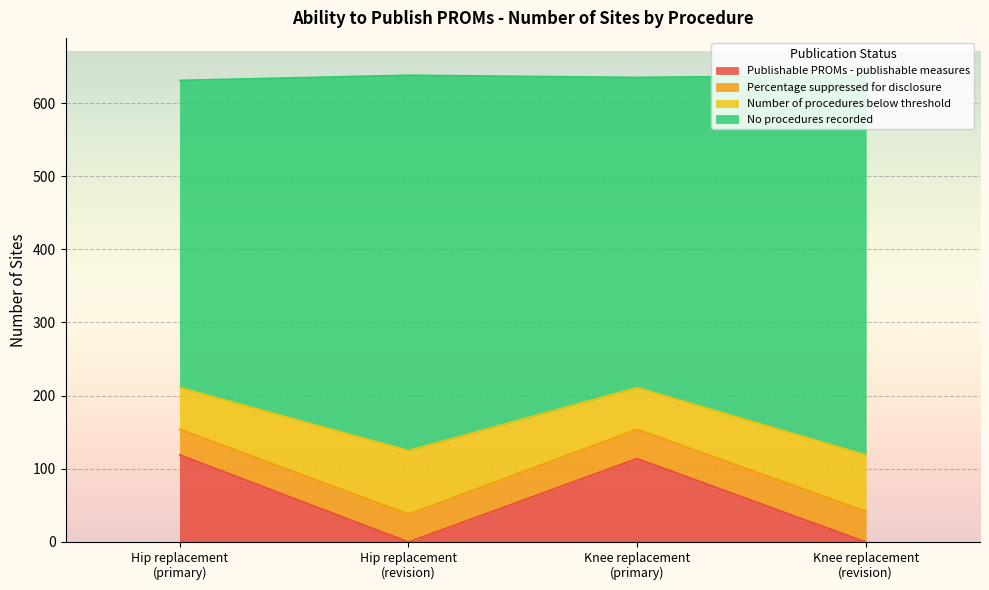

What is the maximum value for Publishable PROMs - publishable measures?

119